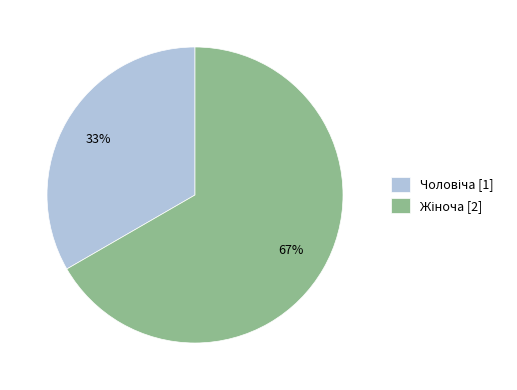

To the nearest percent, what is the average slice percentage?

50%